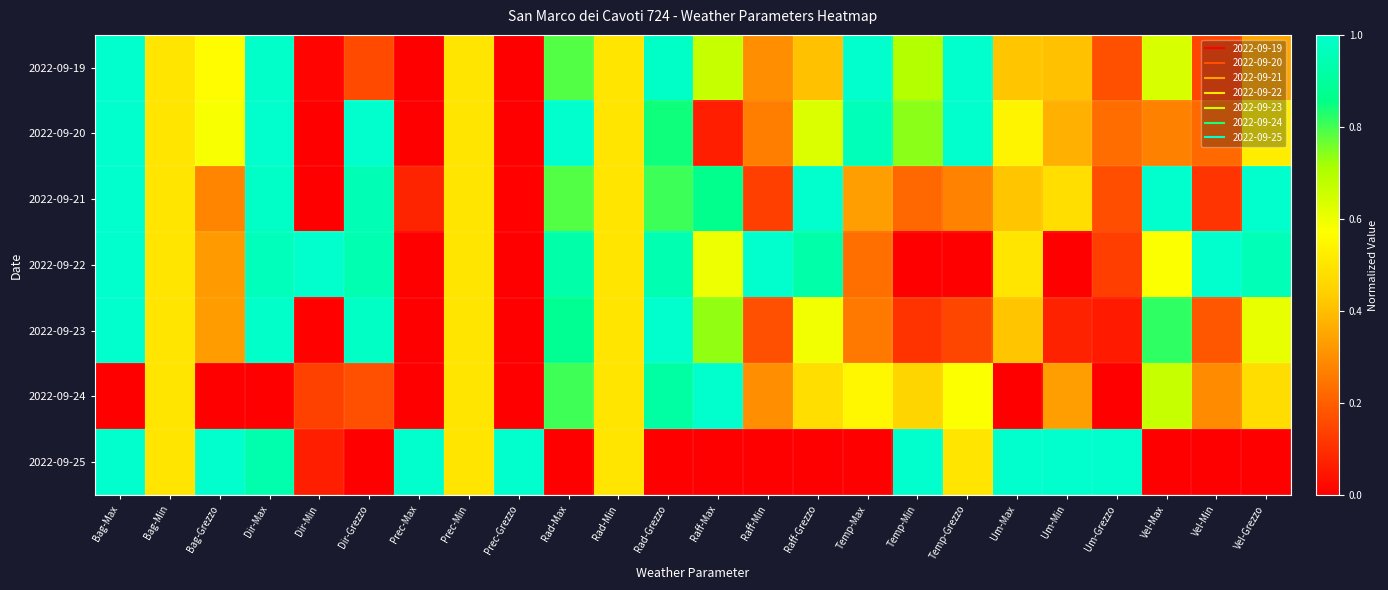

At how many categories does at least one series exceed 0?

24